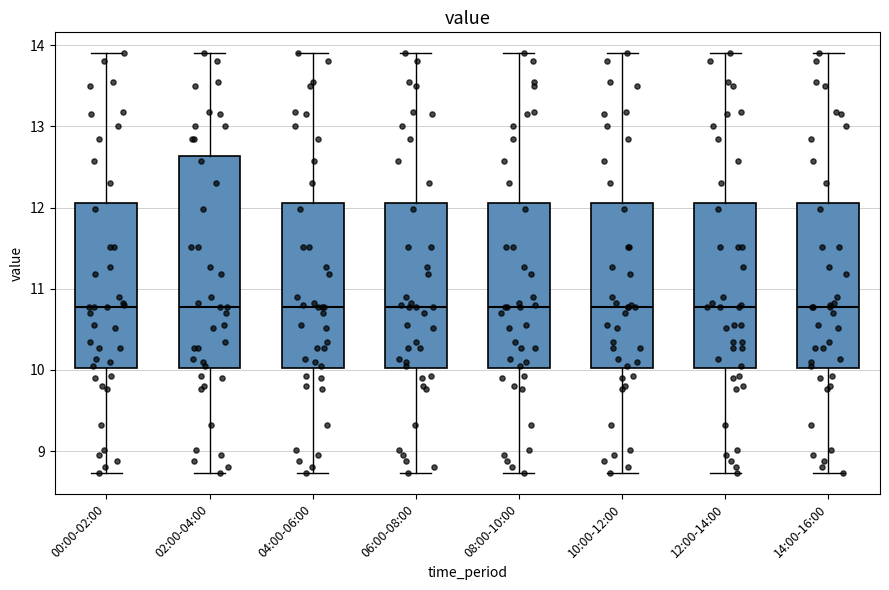

Reading left to right, transcribe this box plot: for each box, give where its median line is, the range the box spans, and where its two whiskers end, as read against the y-axis. The values are not printed on the chart, so give them approximately, as read against the axis.

00:00-02:00: median 10.8, box 10.0 to 12.1, whiskers 8.7 to 13.9
02:00-04:00: median 10.8, box 10.0 to 12.6, whiskers 8.7 to 13.9
04:00-06:00: median 10.8, box 10.0 to 12.1, whiskers 8.7 to 13.9
06:00-08:00: median 10.8, box 10.0 to 12.1, whiskers 8.7 to 13.9
08:00-10:00: median 10.8, box 10.0 to 12.1, whiskers 8.7 to 13.9
10:00-12:00: median 10.8, box 10.0 to 12.1, whiskers 8.7 to 13.9
12:00-14:00: median 10.8, box 10.0 to 12.1, whiskers 8.7 to 13.9
14:00-16:00: median 10.8, box 10.0 to 12.1, whiskers 8.7 to 13.9